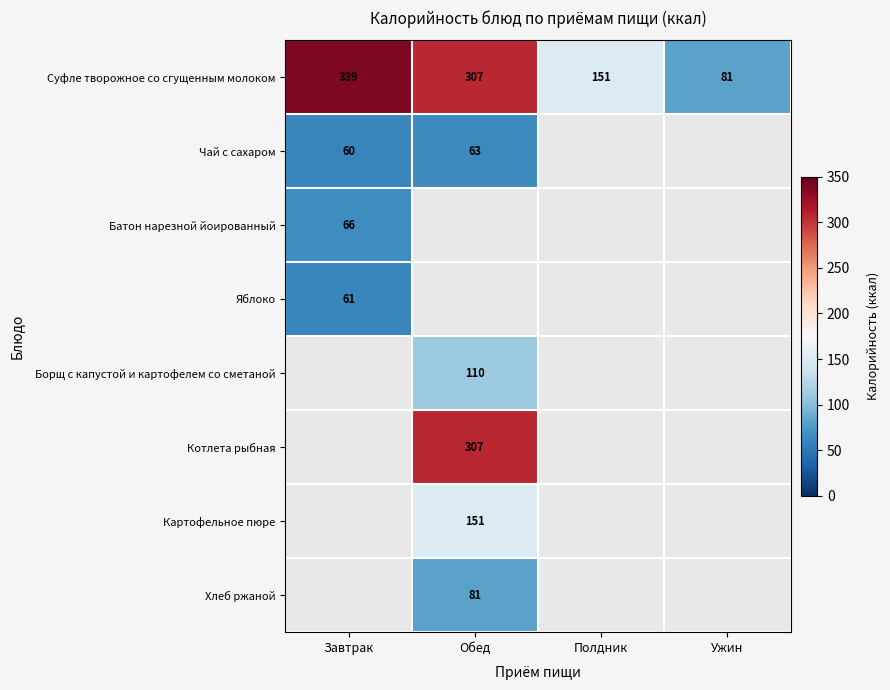

Where is Суфле творожное со сгущенным молоком nearest to the value 210?

Полдник